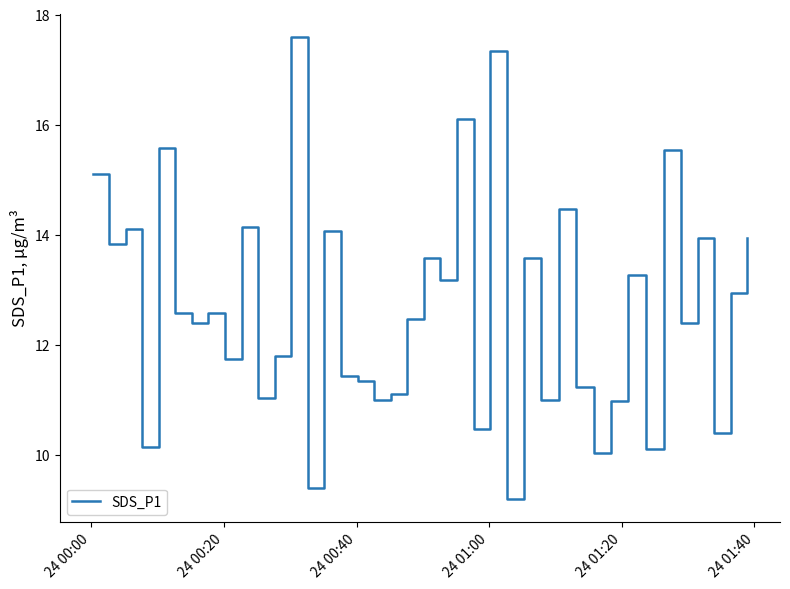

What is the difference between the maximum and minimum values?

8.4